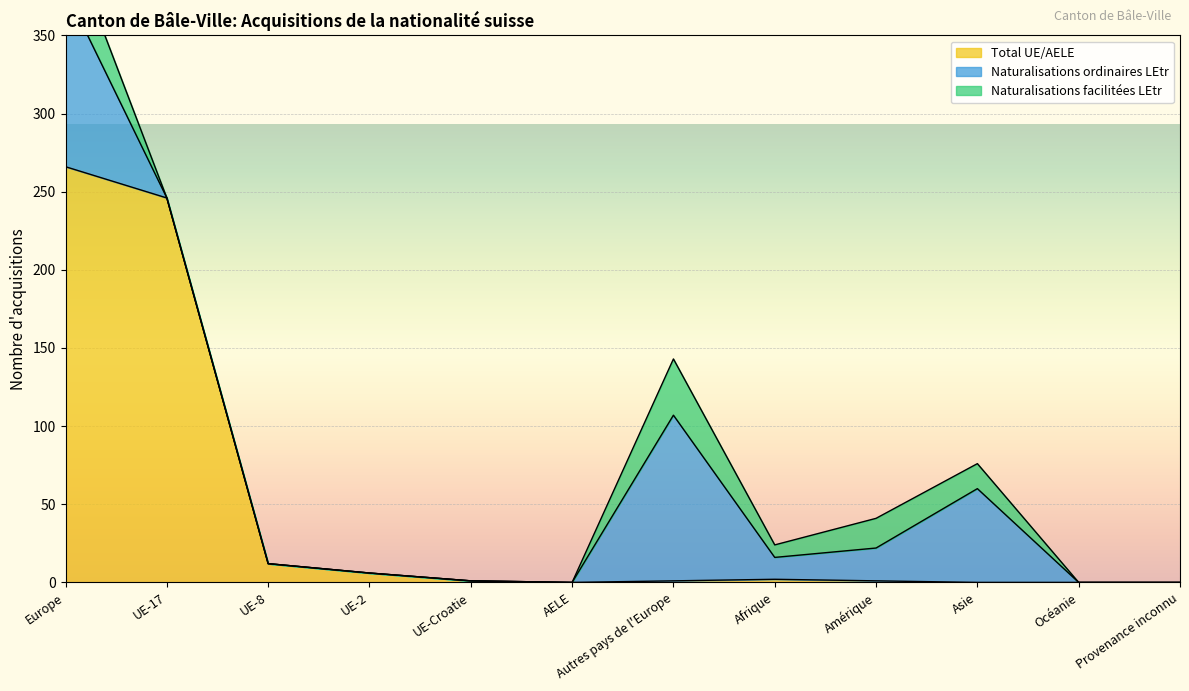

What is the highest value of the Total UE/AELE series?

266